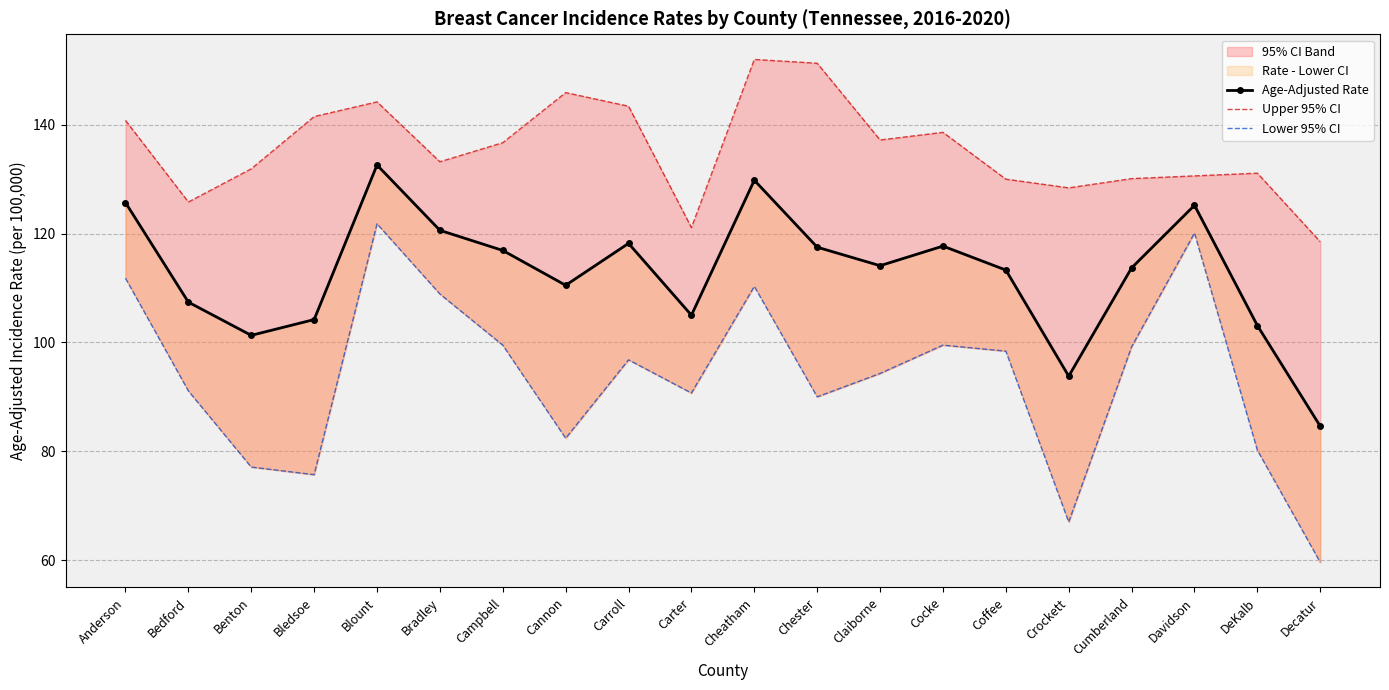

Reading right to left, what are all the values shown in this chart?

Age-Adjusted Rate: 84.6	103.1	125.2	113.7	93.8	113.3	117.7	114.1	117.5	129.8	105.0	118.2	110.5	116.9	120.6	132.6	104.2	101.3	107.4	125.7
Upper 95% CI: 118.5	131.1	130.6	130.1	128.4	130.0	138.6	137.2	151.3	152.0	121.1	143.4	145.9	136.7	133.2	144.2	141.5	131.9	125.8	140.8
Lower 95% CI: 59.6	80.2	120.1	99.2	67.0	98.4	99.5	94.3	90.0	110.3	90.7	96.8	82.4	99.5	108.9	121.8	75.7	77.1	91.1	111.8